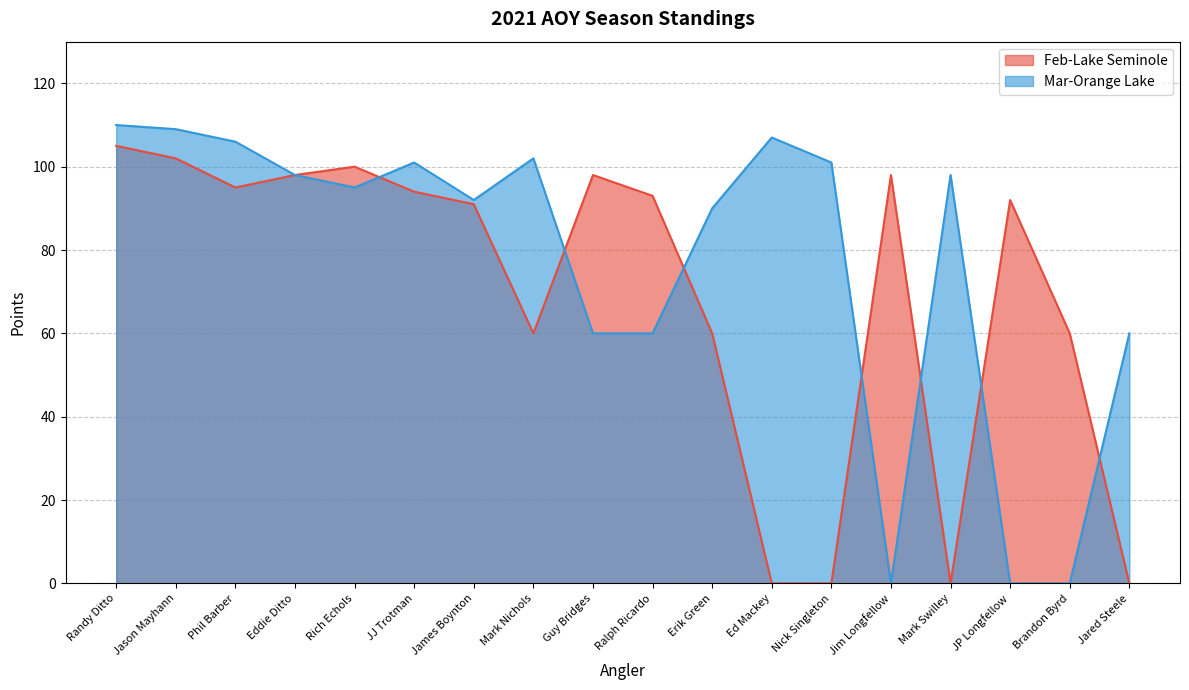

What is the label of the 16th point from the left?

JP Longfellow